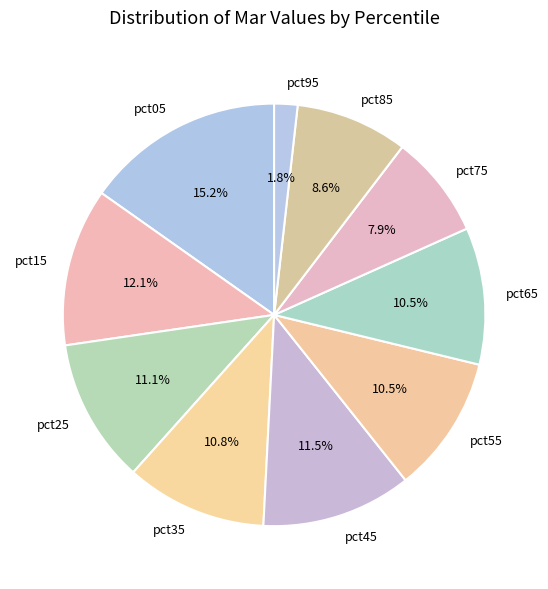

Which has a higher value, pct45 or pct95?

pct45